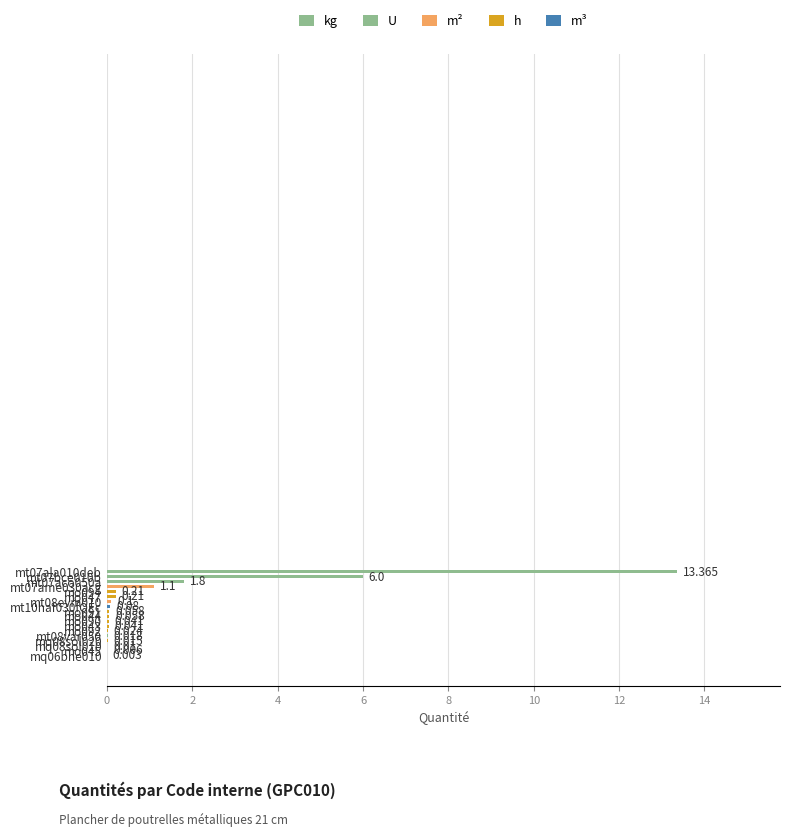

What is the maximum value shown in the chart?

13.4